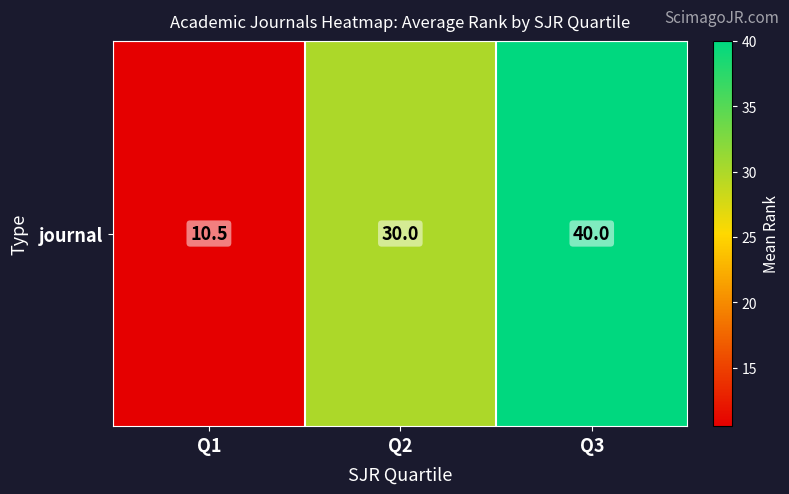

Rank the categories by value from lowest to highest.

Q1, Q2, Q3